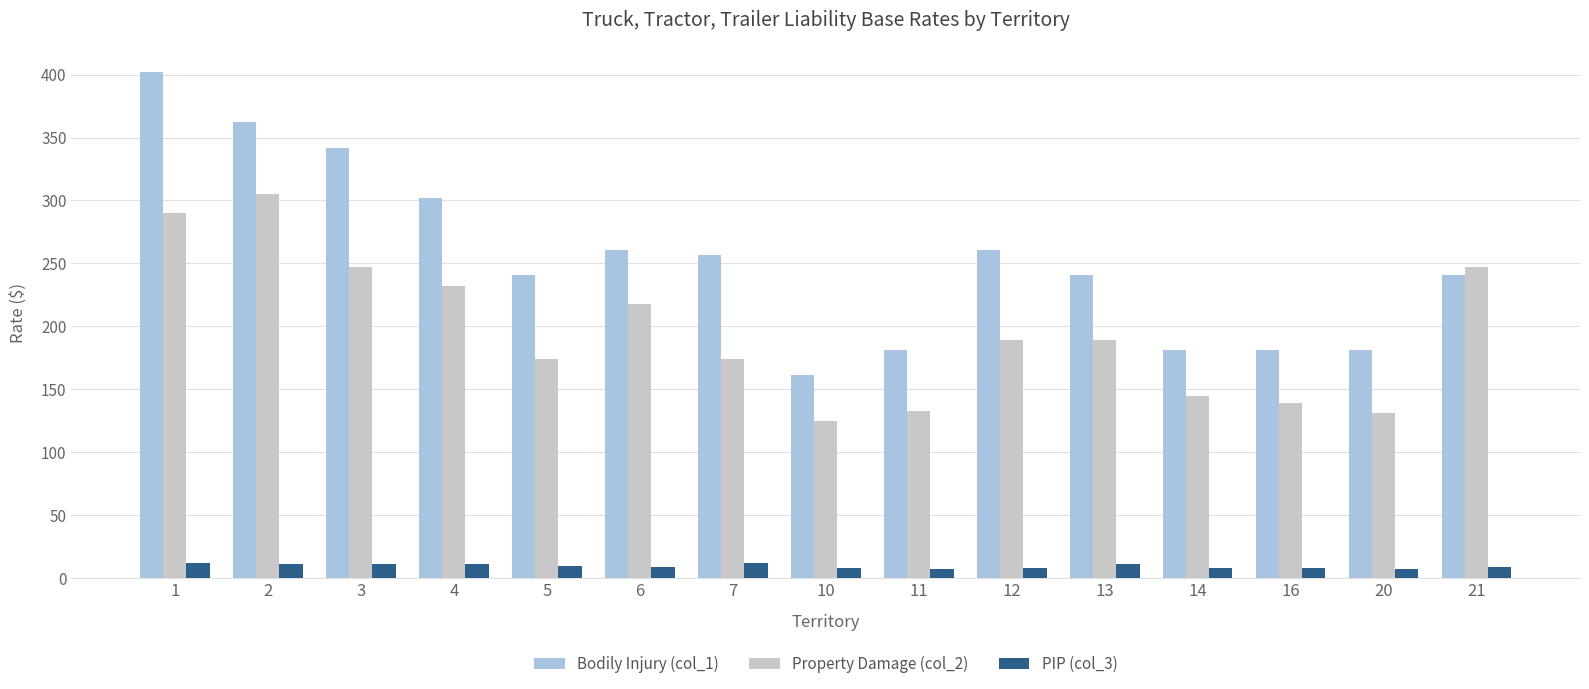

List the series in order of their overall mean, highest first.

Bodily Injury (col_1), Property Damage (col_2), PIP (col_3)